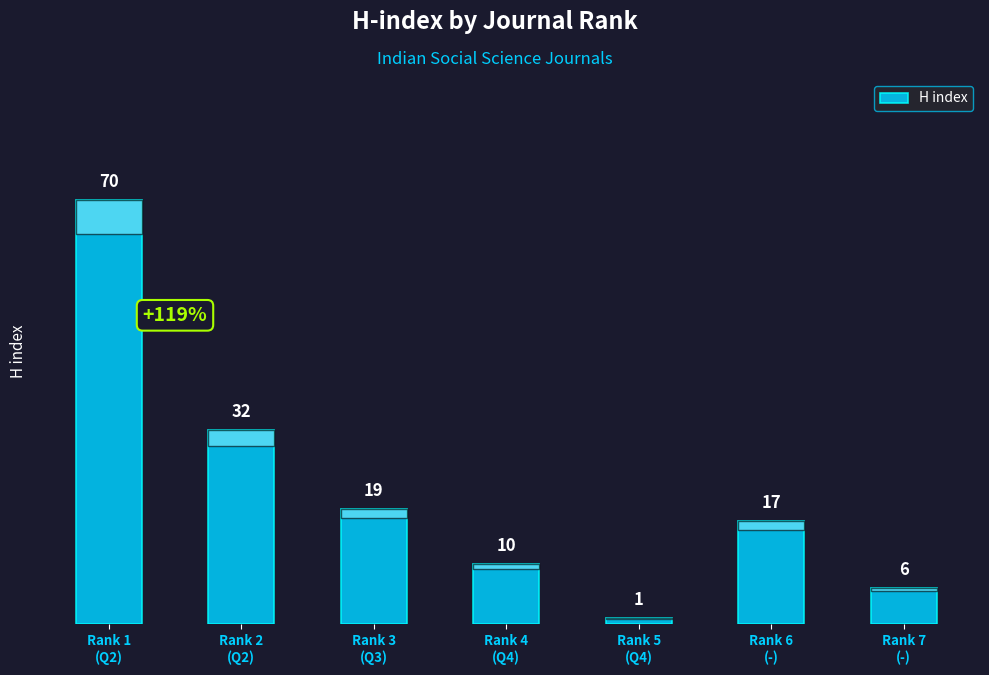

Reading left to right, transcribe all the data shown in this chart.

70	32	19	10	1	17	6